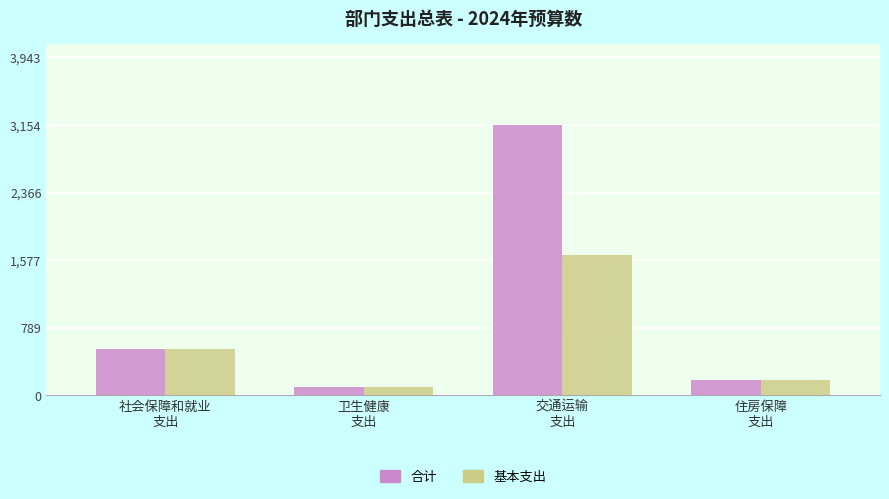

Which series has the largest range (max minus min)?

合计